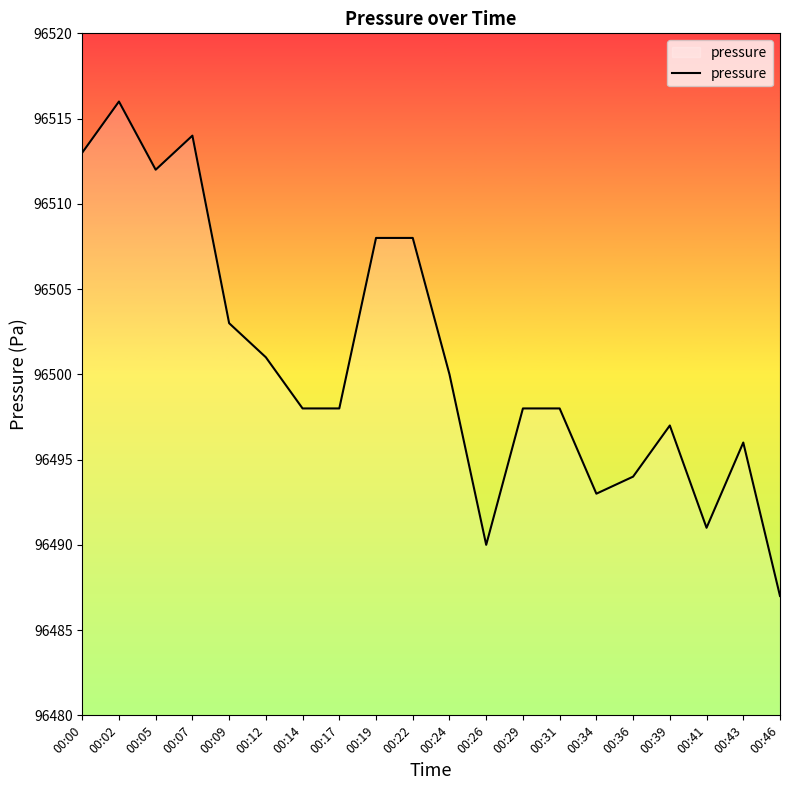

What is the difference between the values at 00:29 and 00:46?

11